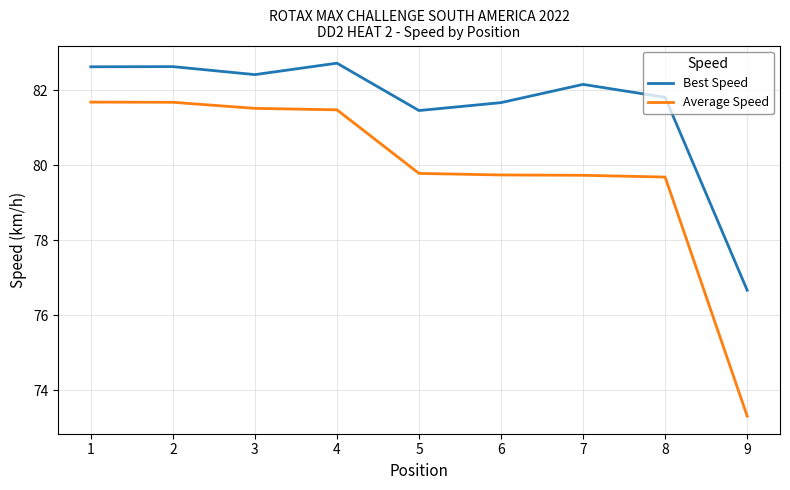

Is it true that Best Speed equals 50.9 at 6?

False